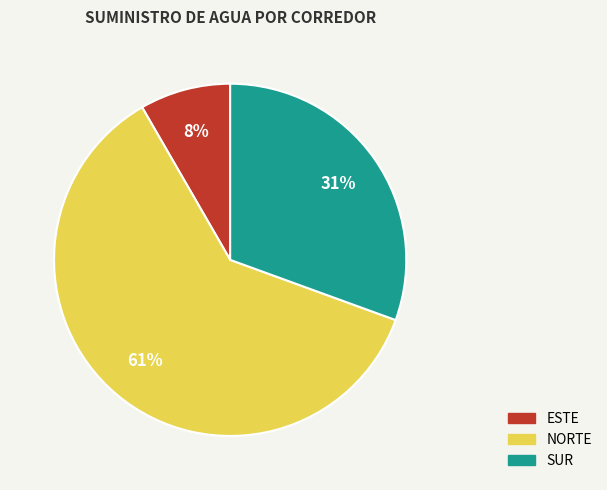

How many slices are in this pie chart?

3